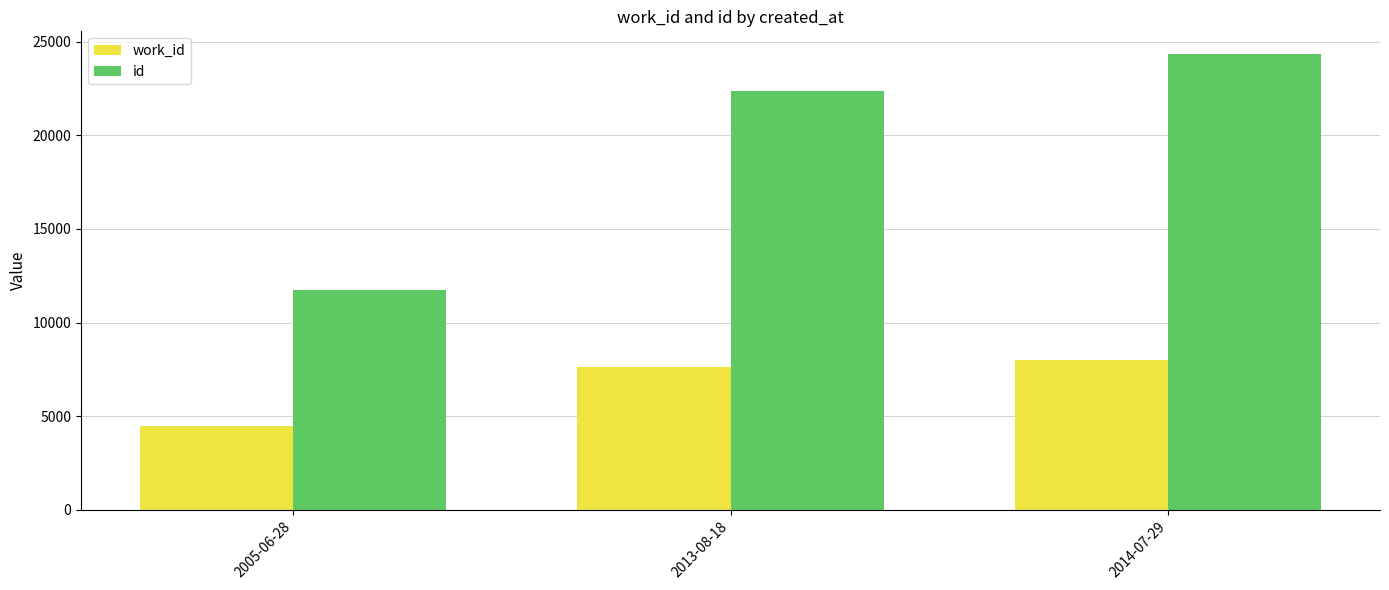

At which label does work_id reach its minimum?

2005-06-28